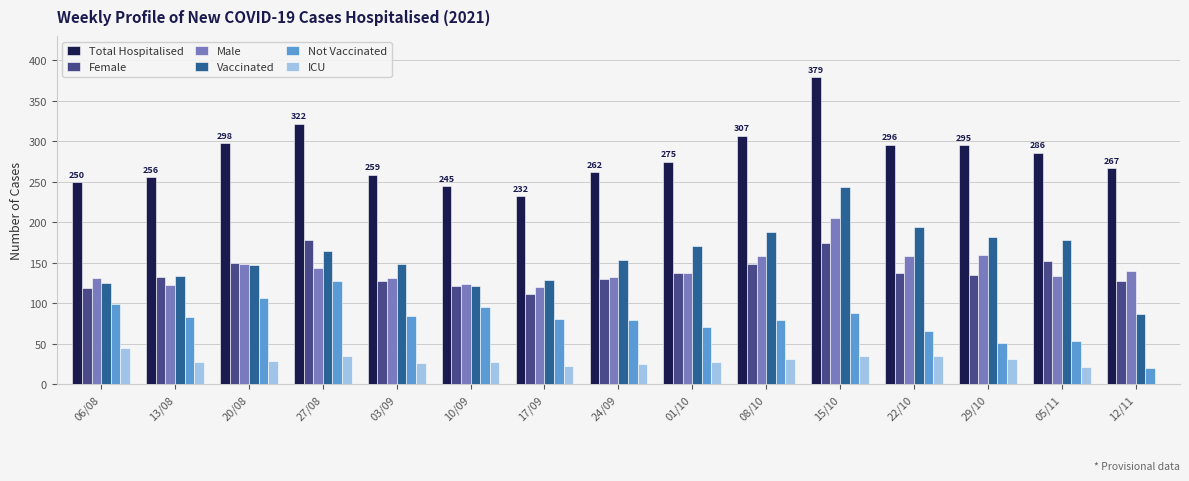

What is the sum of all Not Vaccinated values?

1186